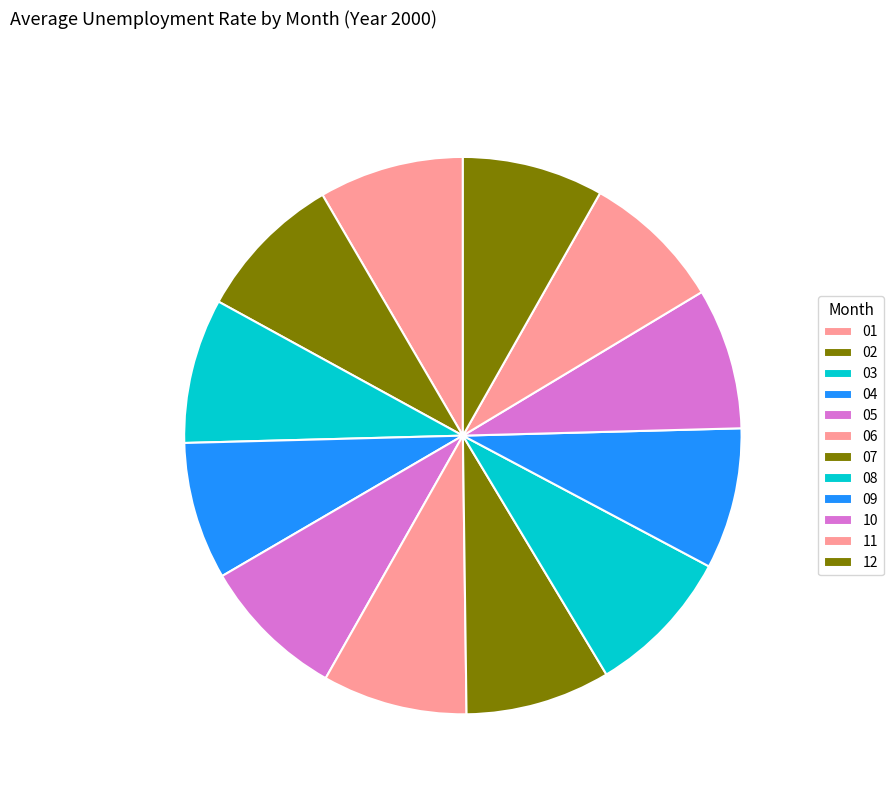

How many segments does this pie chart have?

12